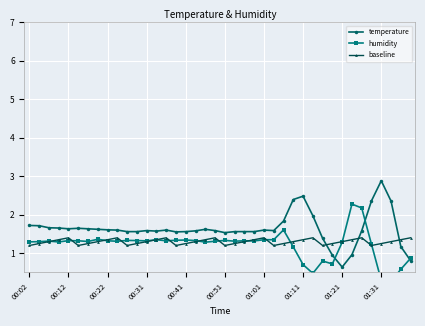

What are all the series names shown in the legend?

temperature, humidity, baseline